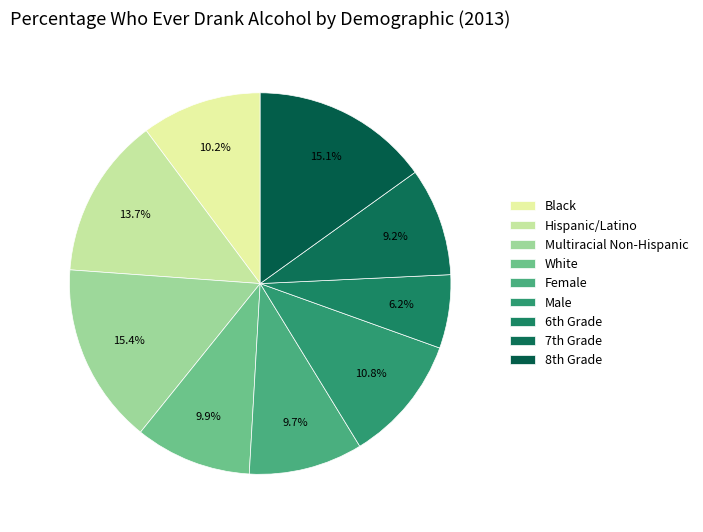

Is the sum of White and Hispanic/Latino greater than half?

No